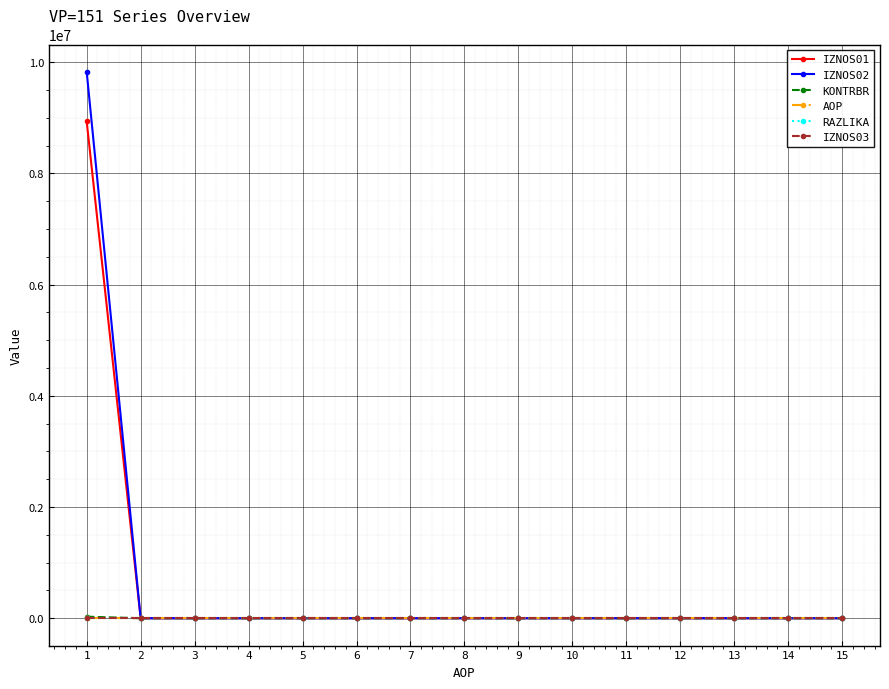

What is the greatest value displayed?

9827065.8